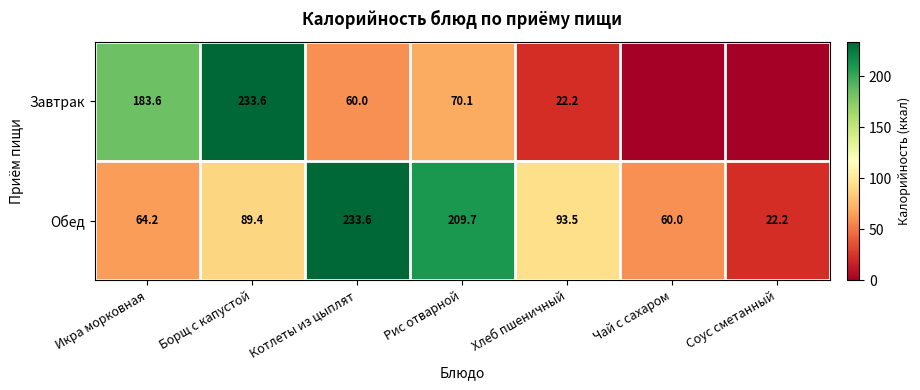

How many distinct data groups are displayed?

2